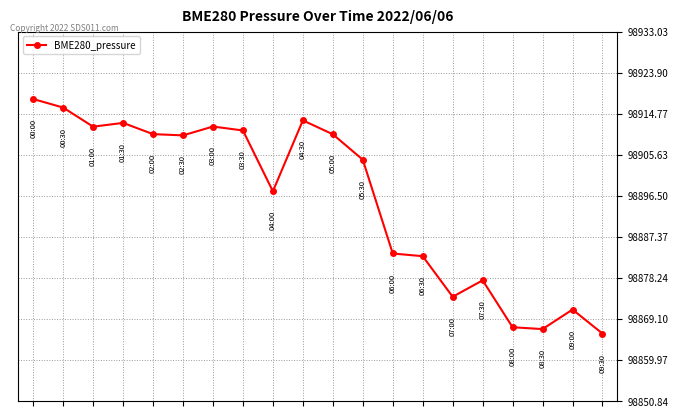

What is the sum of all values?

1977916.9